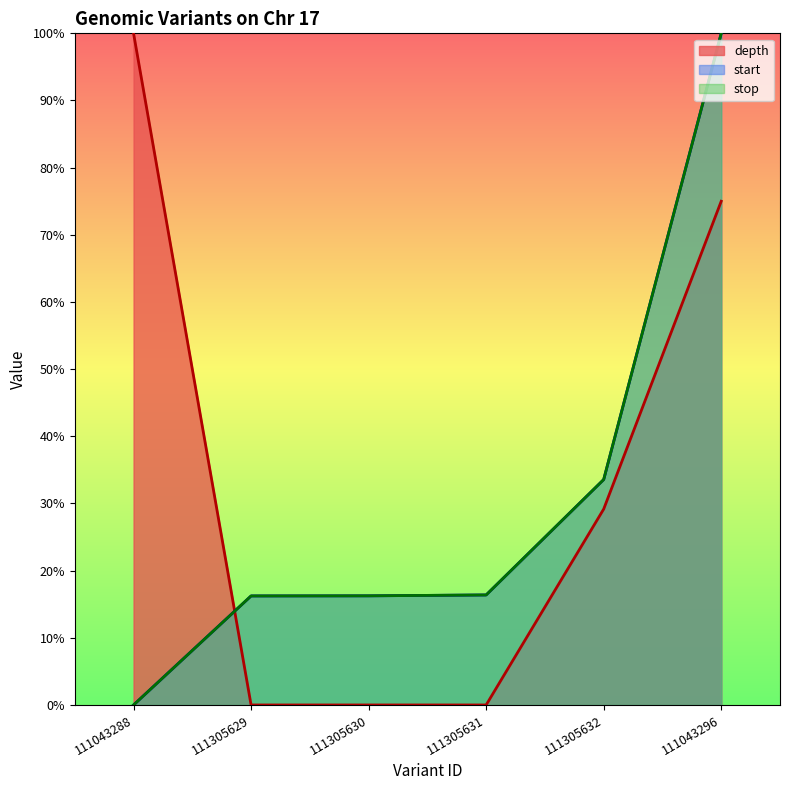

What is the total value across all series at 111305630?

0.3